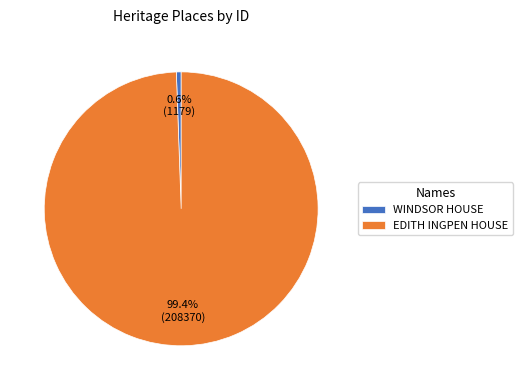

Rank the categories by value from highest to lowest.

EDITH INGPEN HOUSE, WINDSOR HOUSE